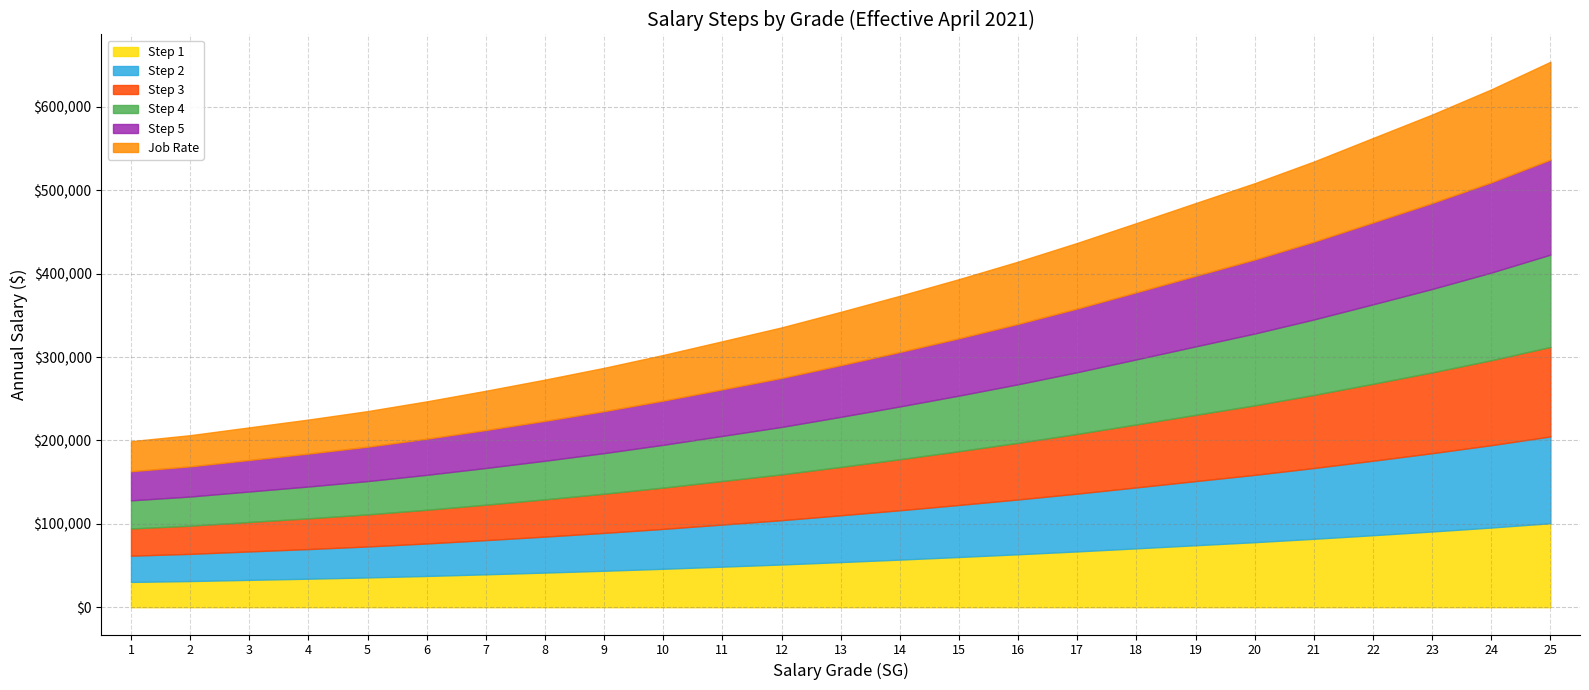

What is the difference between the maximum and minimum values in the Step 3 series?

74740